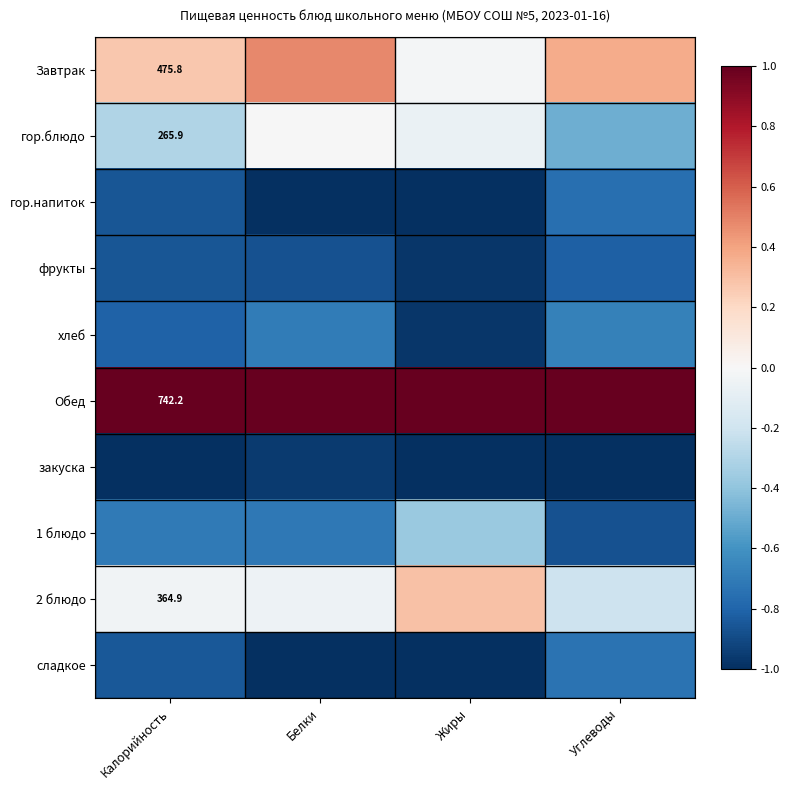

Is the value of Завтрак at Углеводы greater than the value of гор.блюдо at Жиры?

Yes